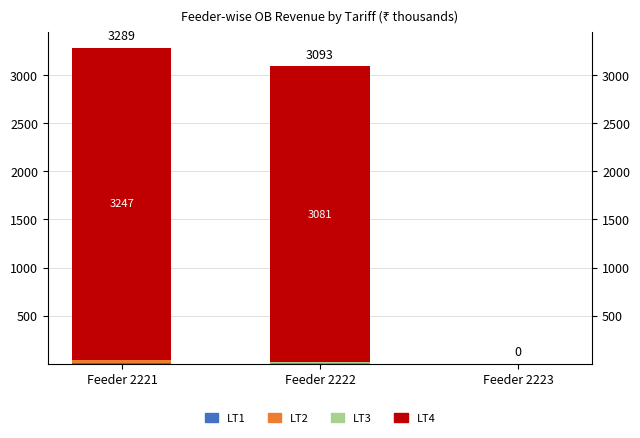

Rank the categories by LT2 value from lowest to highest.

Feeder 2223, Feeder 2222, Feeder 2221